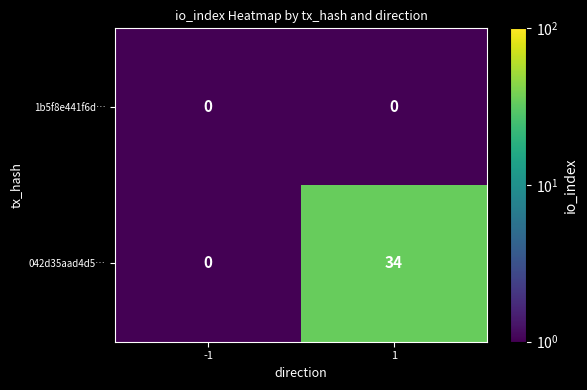

List the series in order of their peak value, highest first.

042d35aad4d5…, 1b5f8e441f6d…